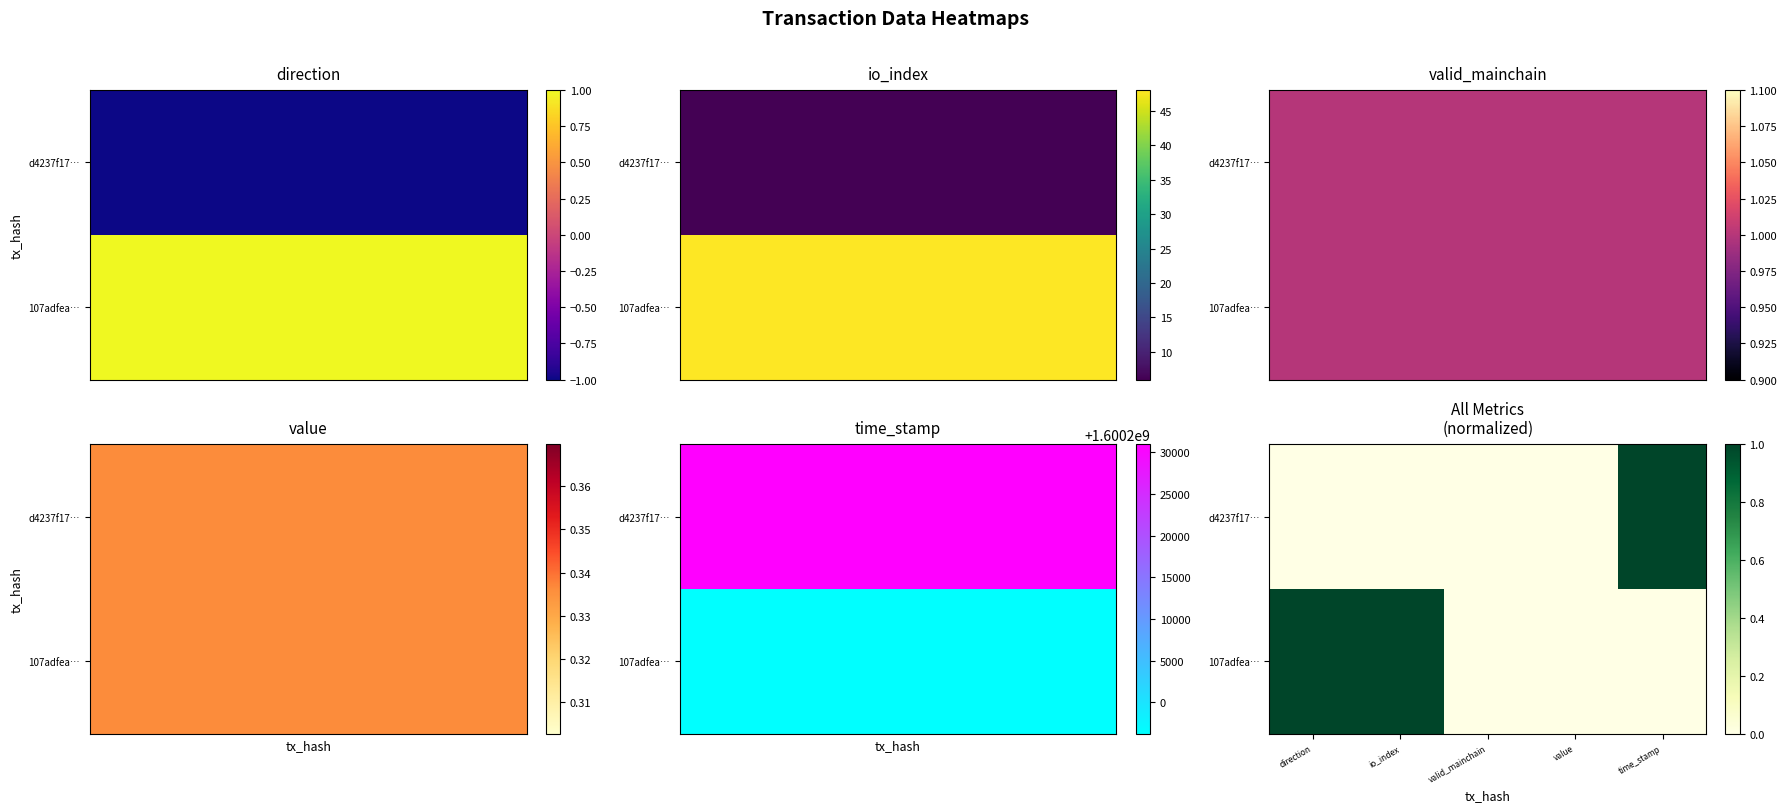

Rank the series at io_index from lowest to highest value.

d4237f17…, 107adfea…